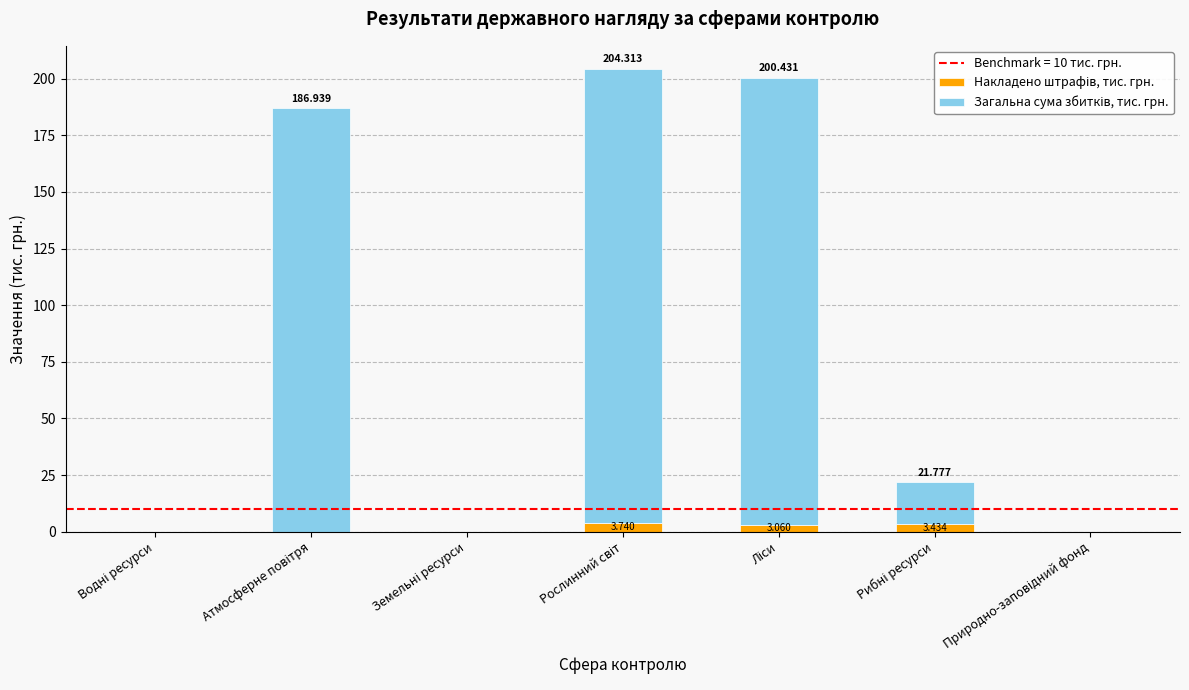

How many distinct data groups are displayed?

2